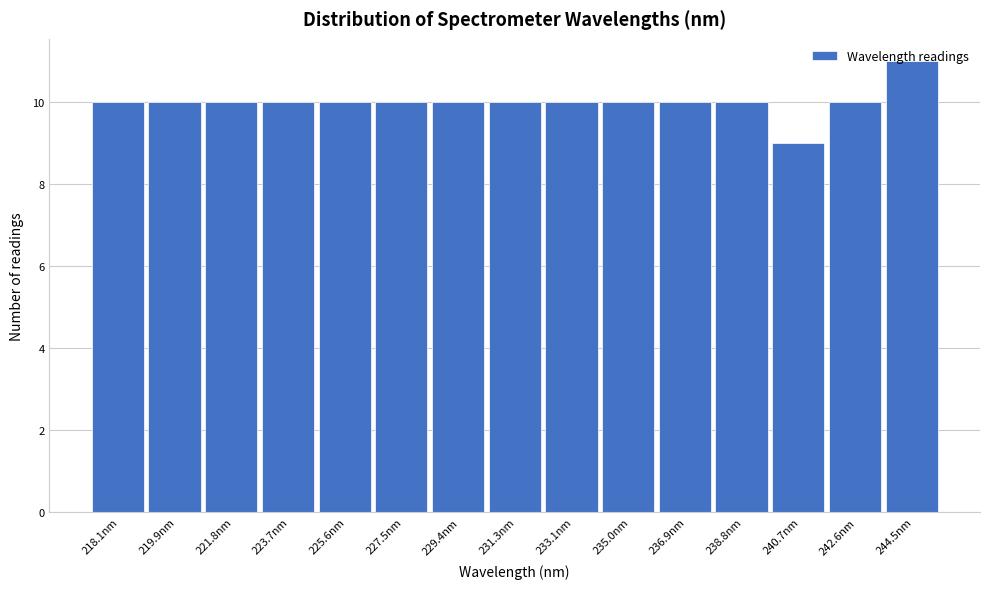

Approximately how many times larger is the value at 223.7nm compared to 235.0nm?

1.0